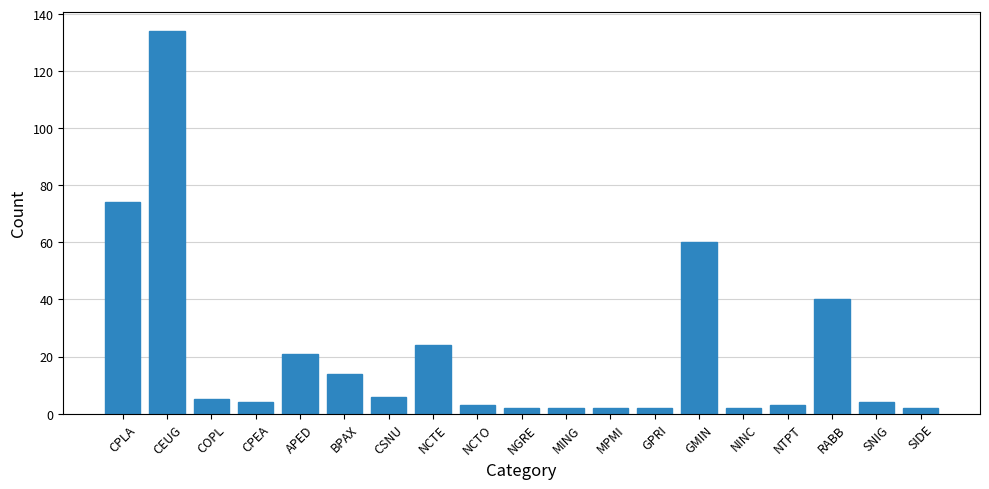

How many distinct data groups are displayed?

1